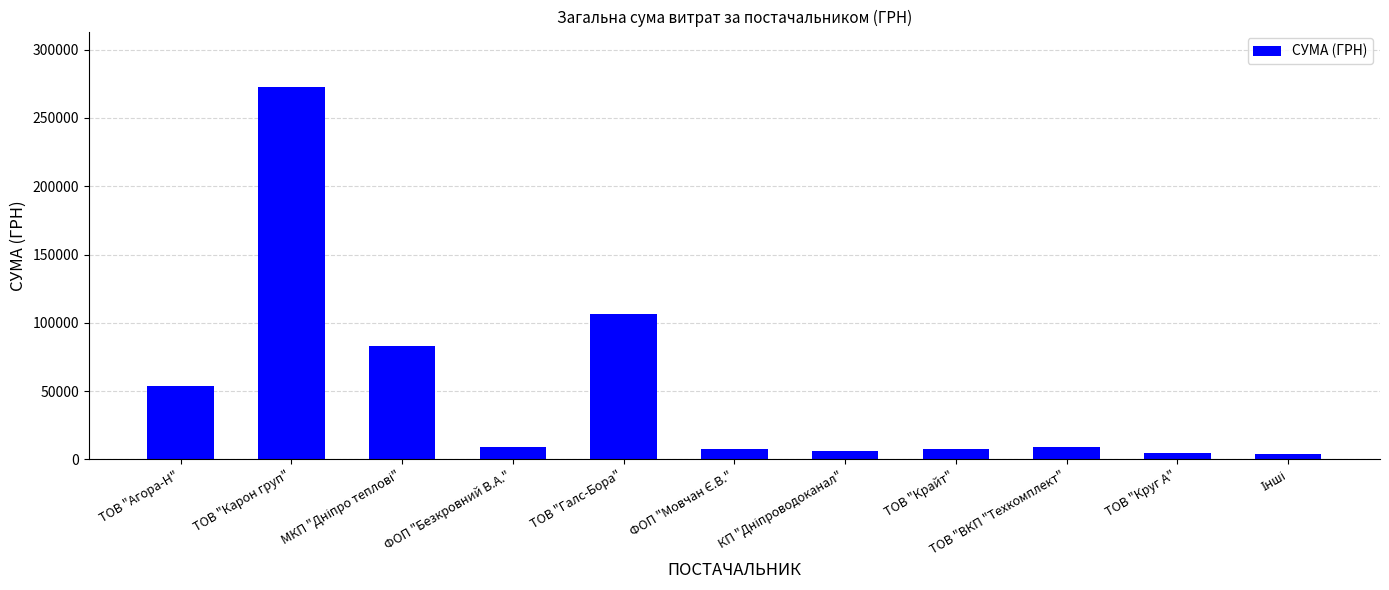

Between ТОВ "Крайт" and ТОВ "Карон груп", which is larger?

ТОВ "Карон груп"